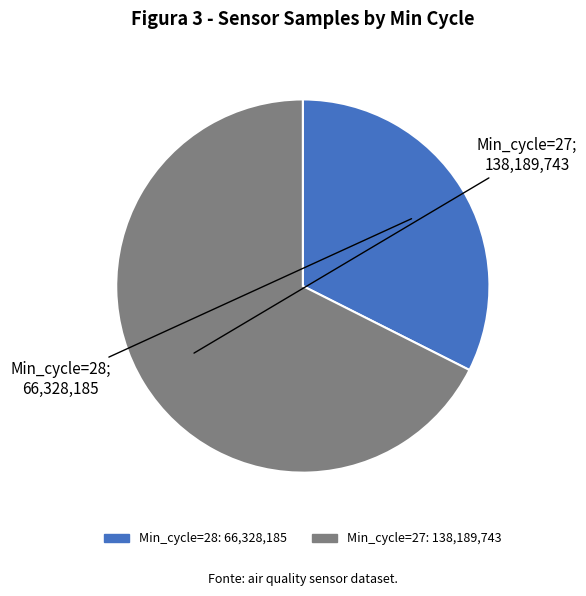

Does any single category account for the majority?

Yes